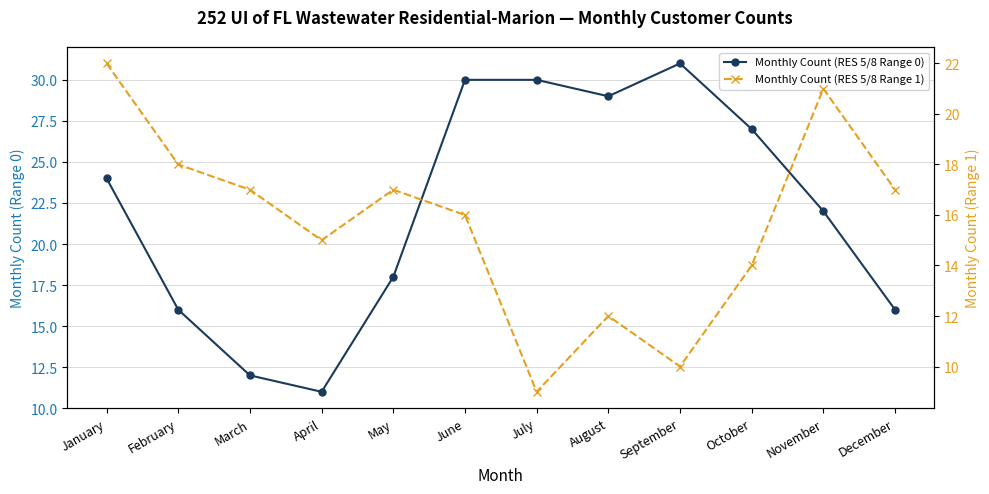

At which category does Monthly Count (RES 5/8 Range 1) reach its first local peak?

May